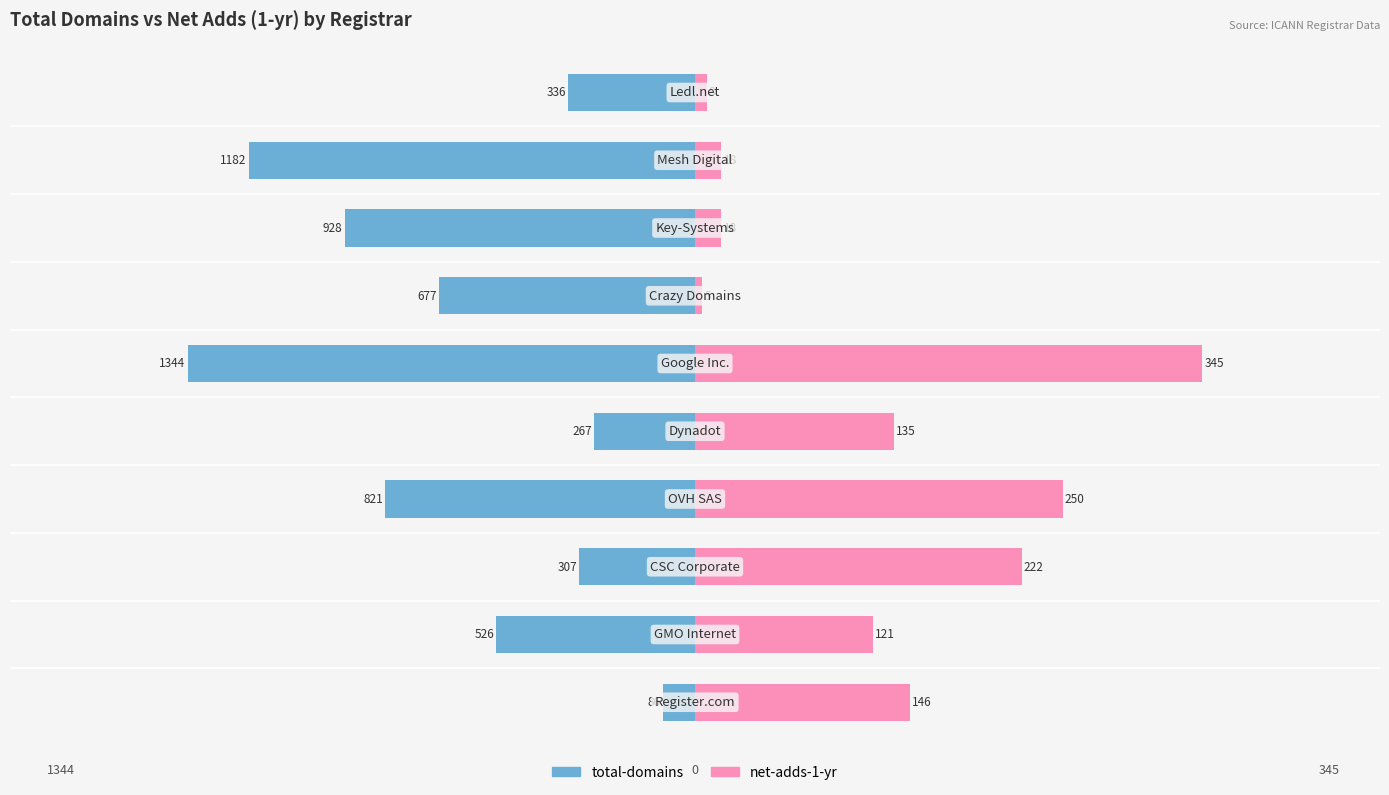

What are all the series names shown in the legend?

total-domains, net-adds-1-yr